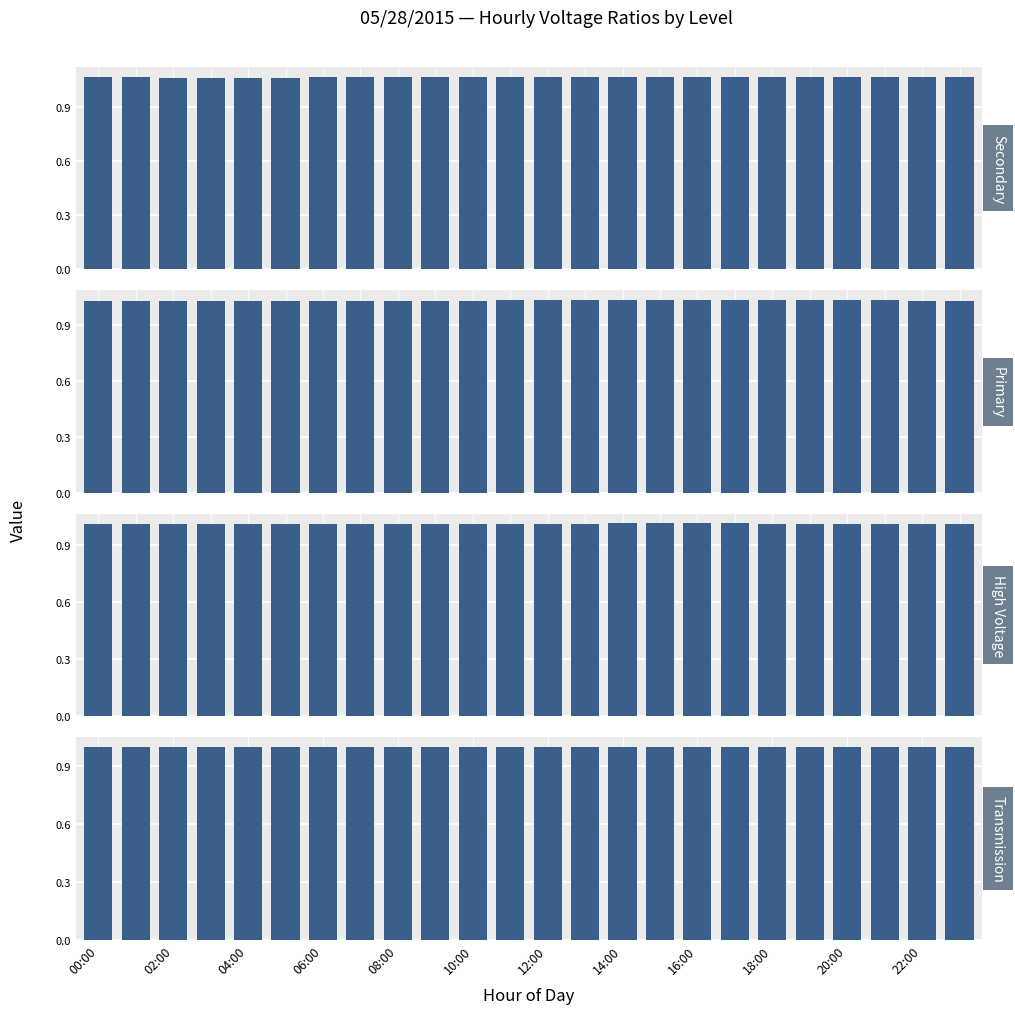

At which label is Transmission closest to 1?

00:00